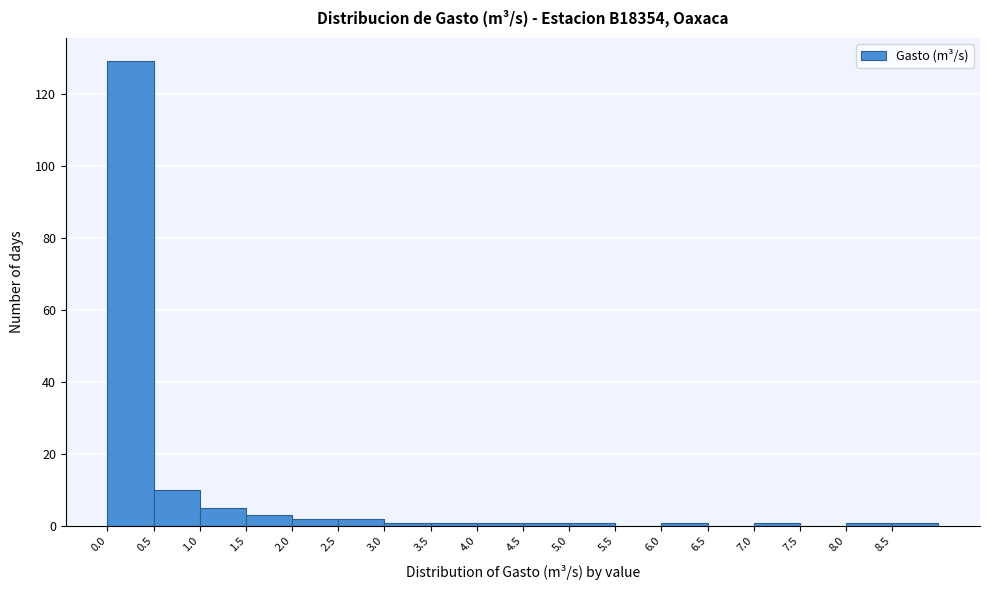

Which range on the x-axis has the tallest bar?

0.0 to 0.5